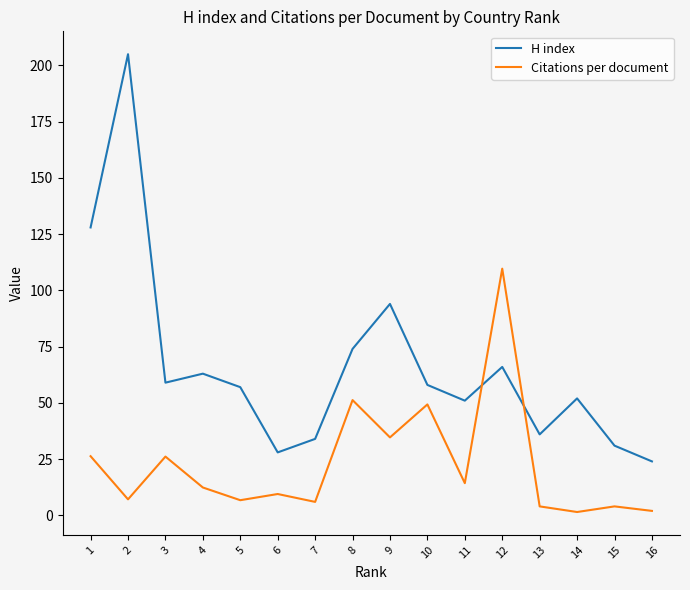

At which label does Citations per document first exceed 12?

1